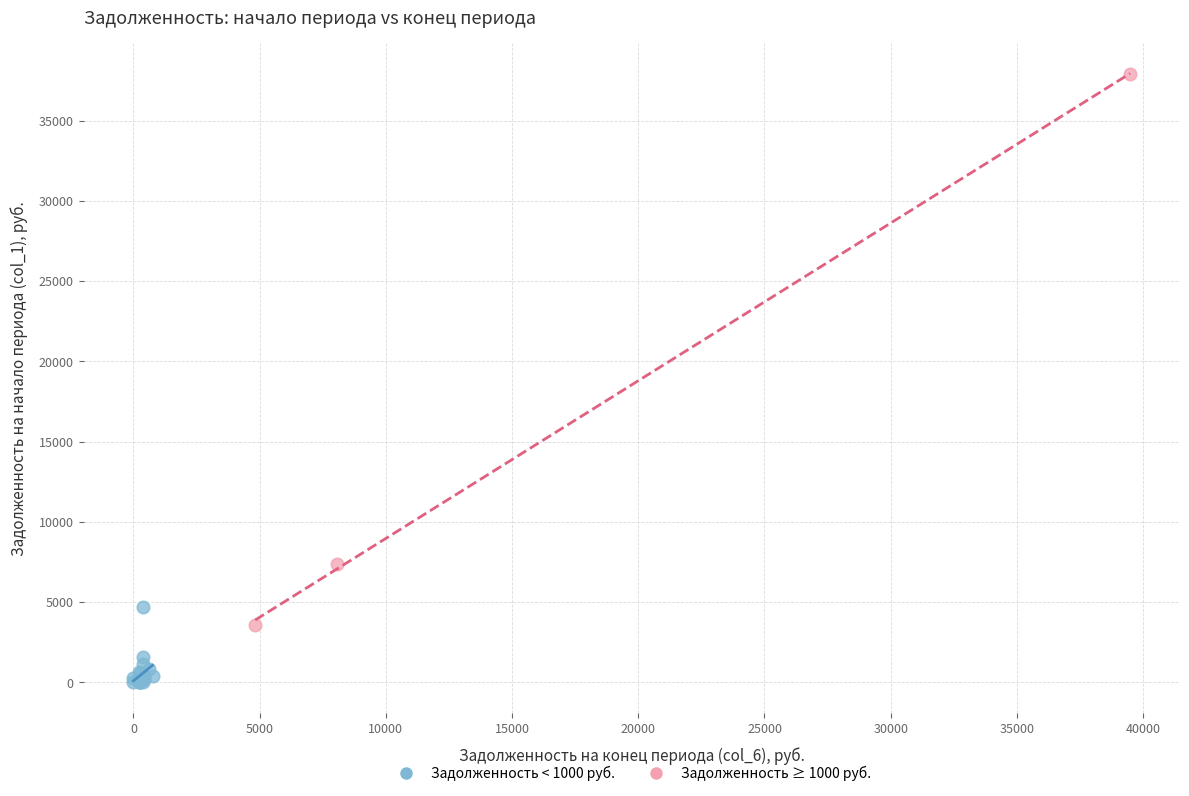

Which series reaches the maximum Y coordinate?

Задолженность ≥ 1000 руб.